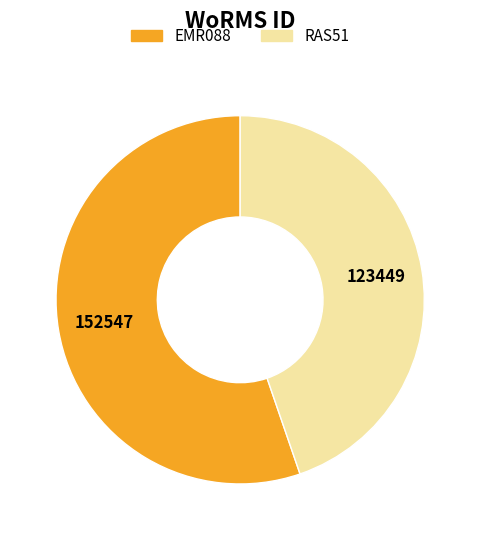

Which category has the smallest portion of the pie?

RAS51